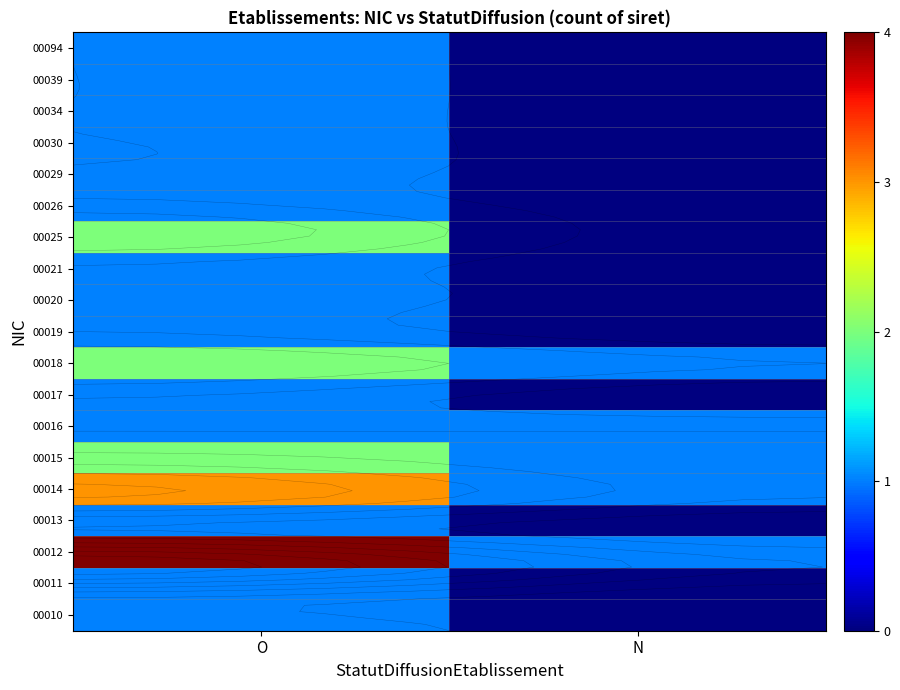

What value does the 00014 series have at O?

3